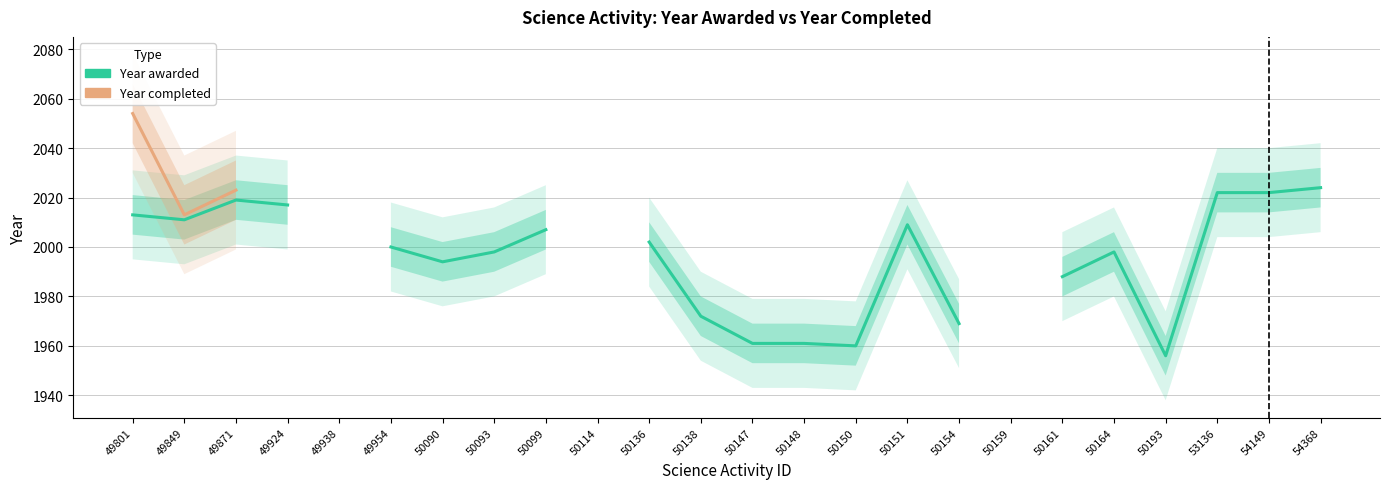

What is the value of the Year awarded point at the 3rd from the left?

2019.0